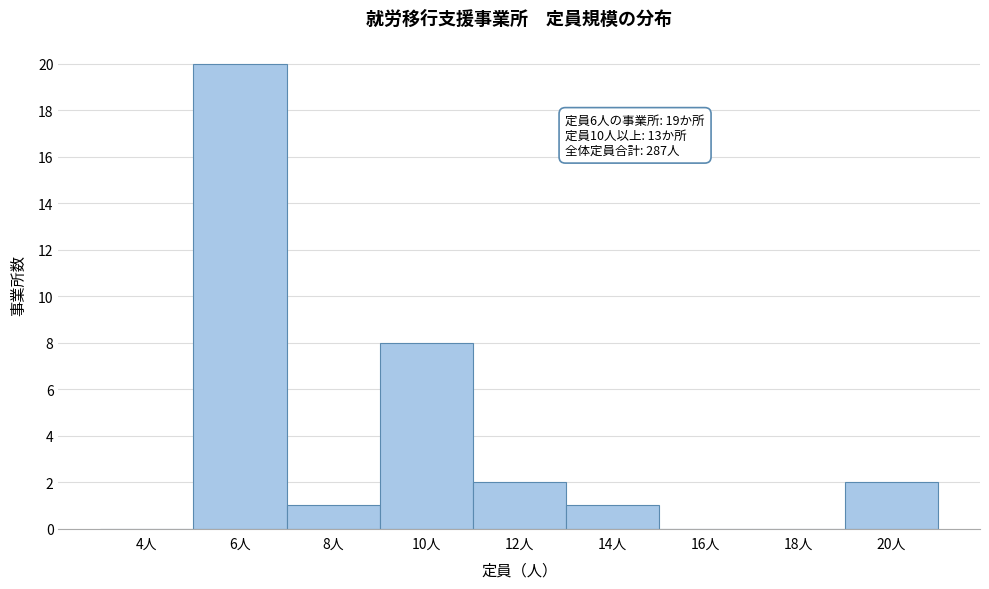

Reading left to right, transcribe all the data shown in this chart.

4人=0	6人=20	8人=1	10人=8	12人=2	14人=1	16人=0	18人=0	20人=2